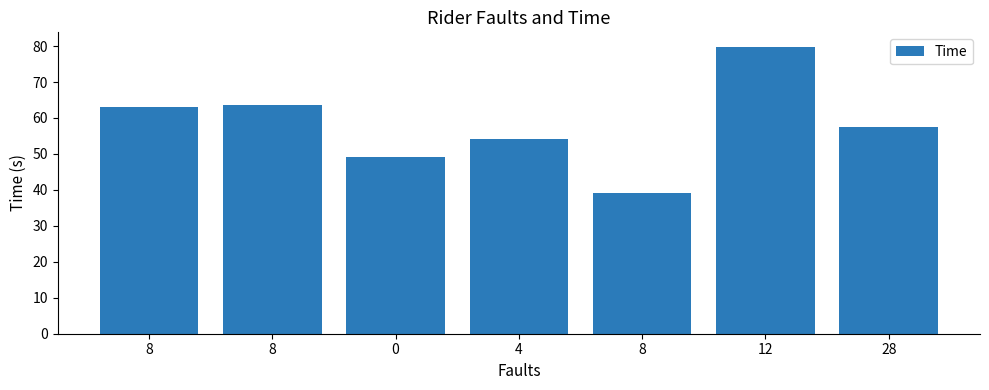

True or false: the data shows 54.2 at 4.

True